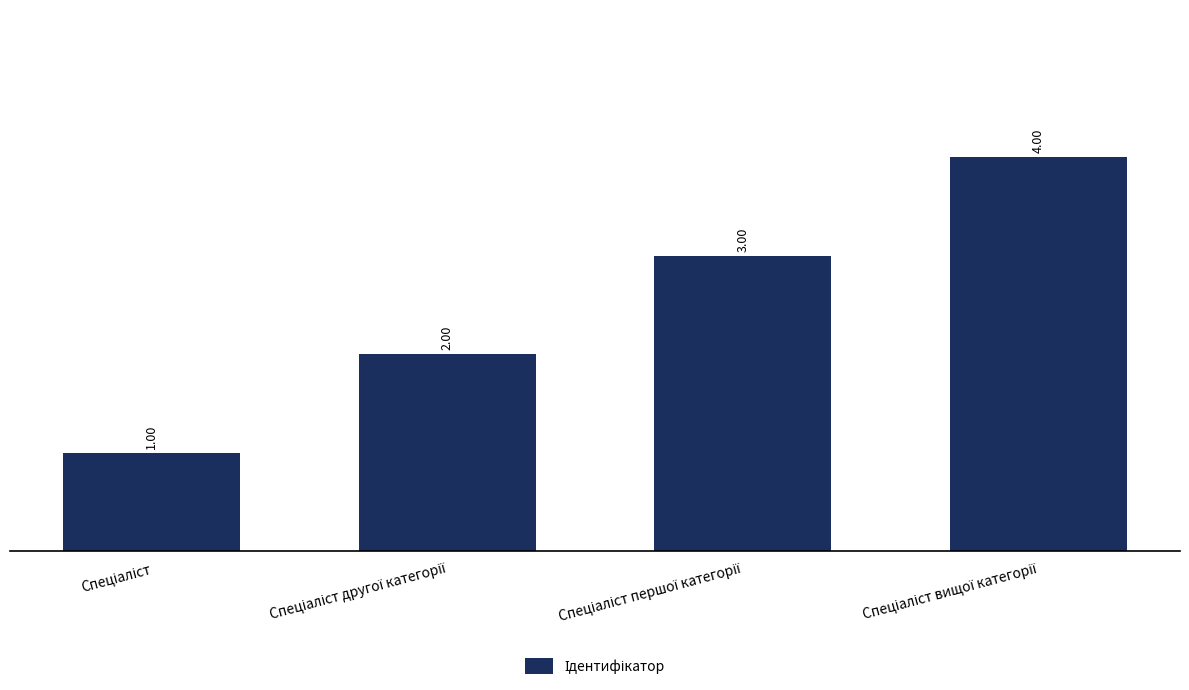

How many values are below 3?

2